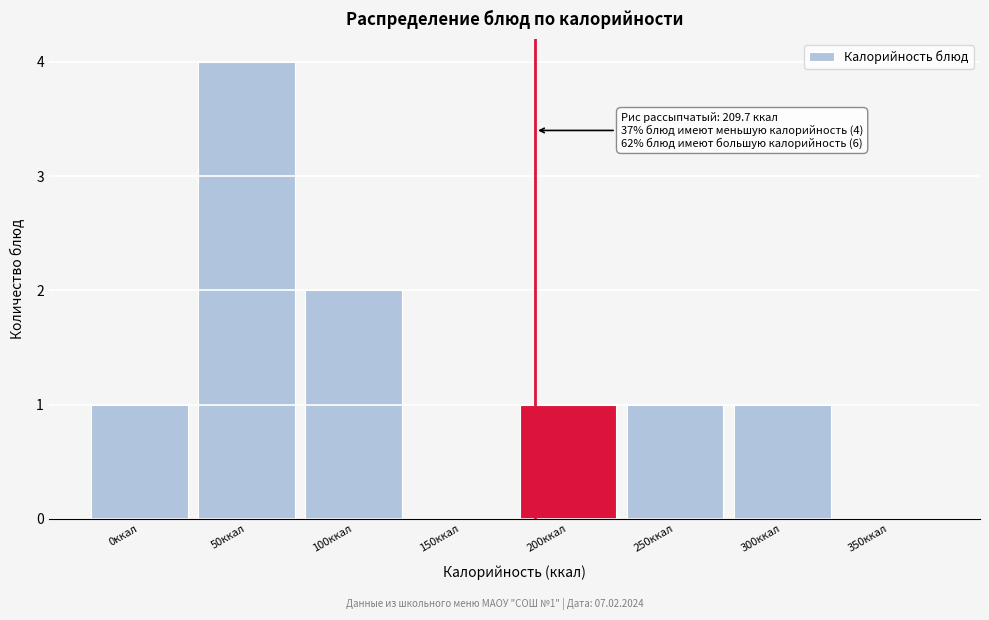

Reading left to right, list all the values displayed in this chart.

0ккал=1	50ккал=4	100ккал=2	150ккал=0	200ккал=1	250ккал=1	300ккал=1	350ккал=0